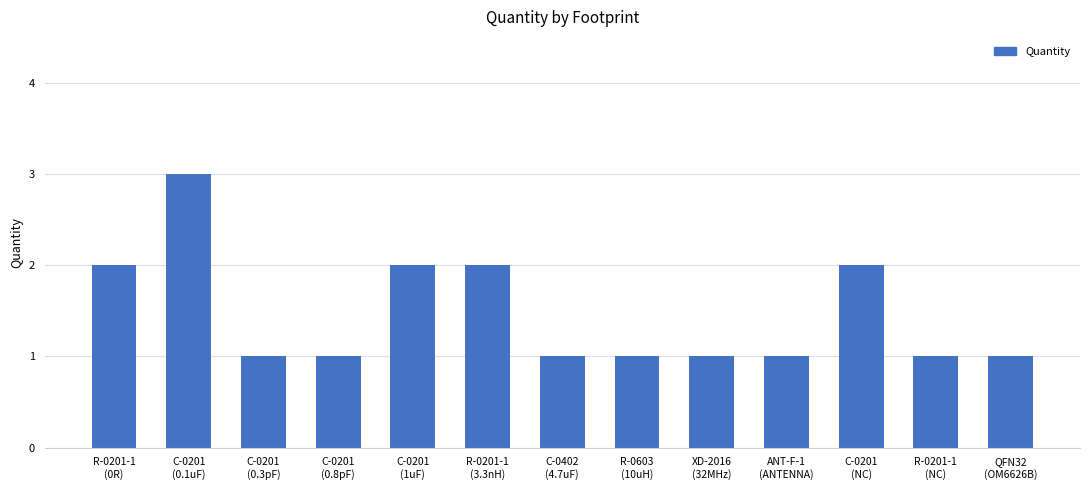

Reading left to right, extract all data points from this chart.

R-0201-1
(0R)=2	C-0201
(0.1uF)=3	C-0201
(0.3pF)=1	C-0201
(0.8pF)=1	C-0201
(1uF)=2	R-0201-1
(3.3nH)=2	C-0402
(4.7uF)=1	R-0603
(10uH)=1	XD-2016
(32MHz)=1	ANT-F-1
(ANTENNA)=1	C-0201
(NC)=2	R-0201-1
(NC)=1	QFN32
(OM6626B)=1